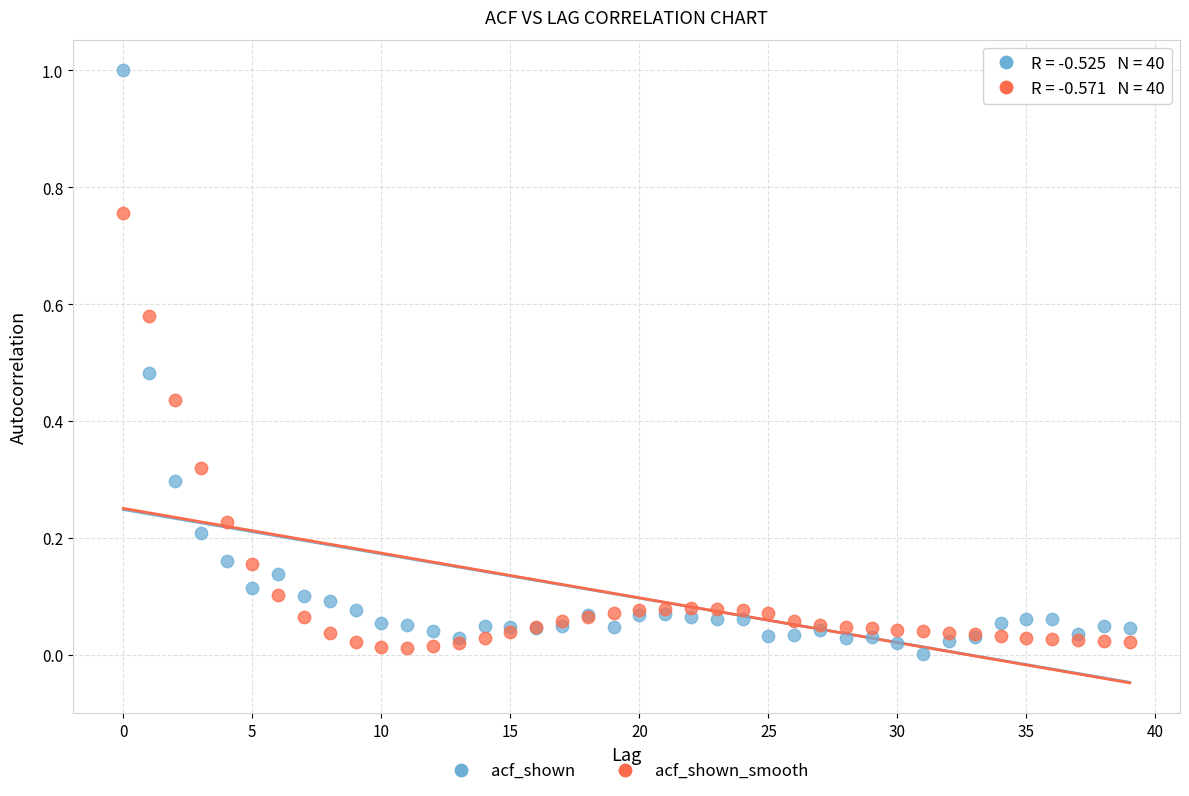

Which series reaches the maximum Y coordinate?

acf_shown